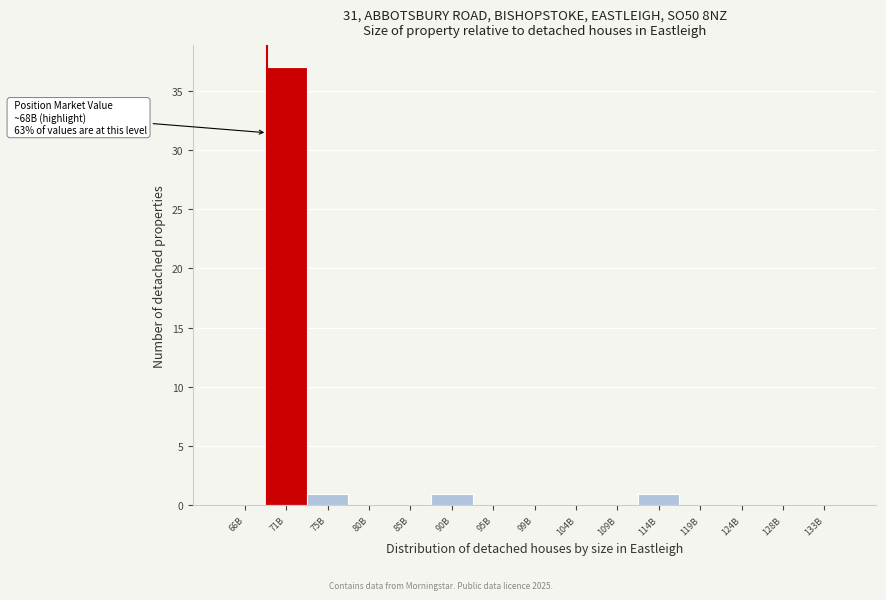

Reading left to right, list all the values displayed in this chart.

66B=0	71B=37	75B=1	80B=0	85B=0	90B=1	95B=0	99B=0	104B=0	109B=0	114B=1	119B=0	124B=0	128B=0	133B=0